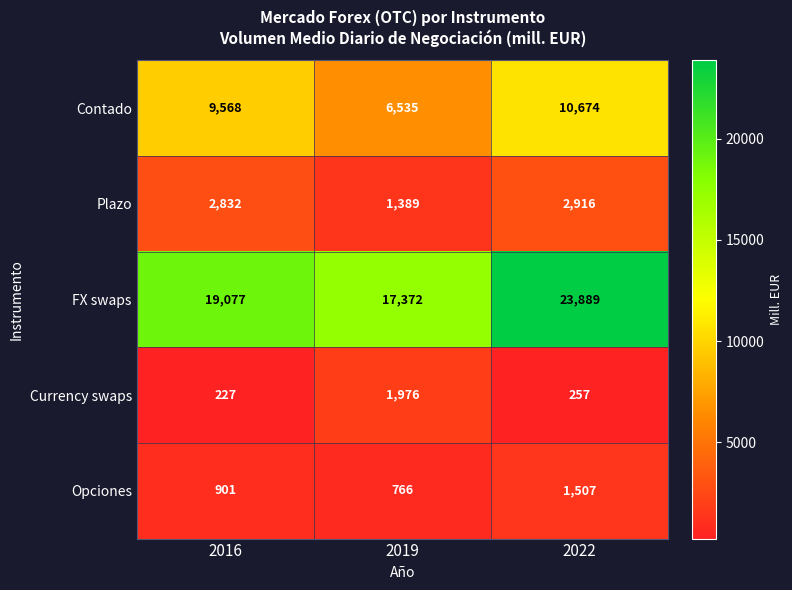

Reading right to left, what are all the values shown in this chart?

Contado: 2022=10674	2019=6535	2016=9568
Plazo: 2022=2916	2019=1389	2016=2832
FX swaps: 2022=23889	2019=17372	2016=19077
Currency swaps: 2022=257	2019=1976	2016=227
Opciones: 2022=1507	2019=766	2016=901